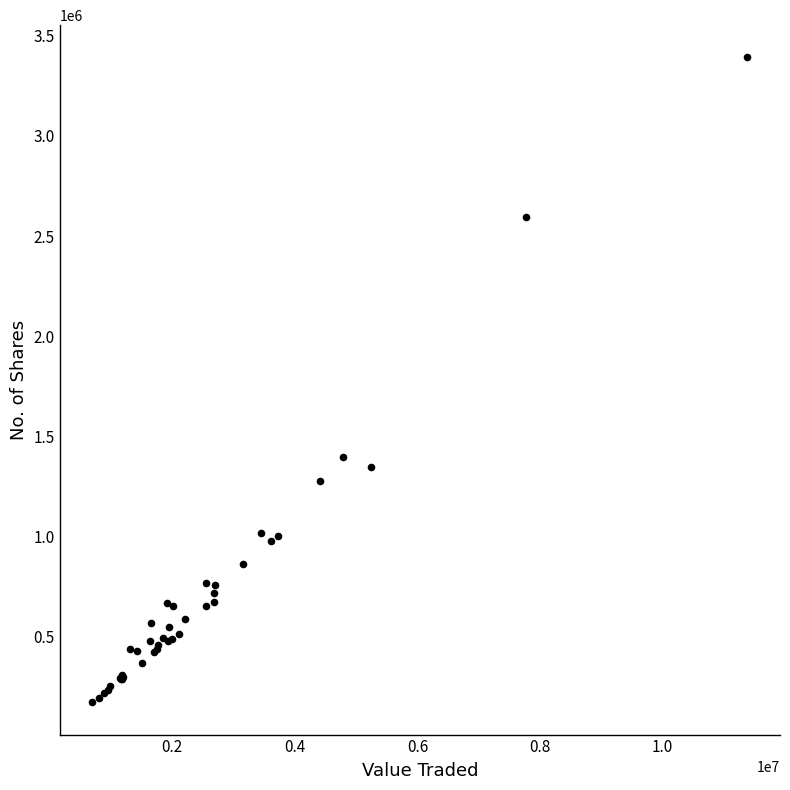

What Y value in the scatter plot is closest to 1781829?

1398557